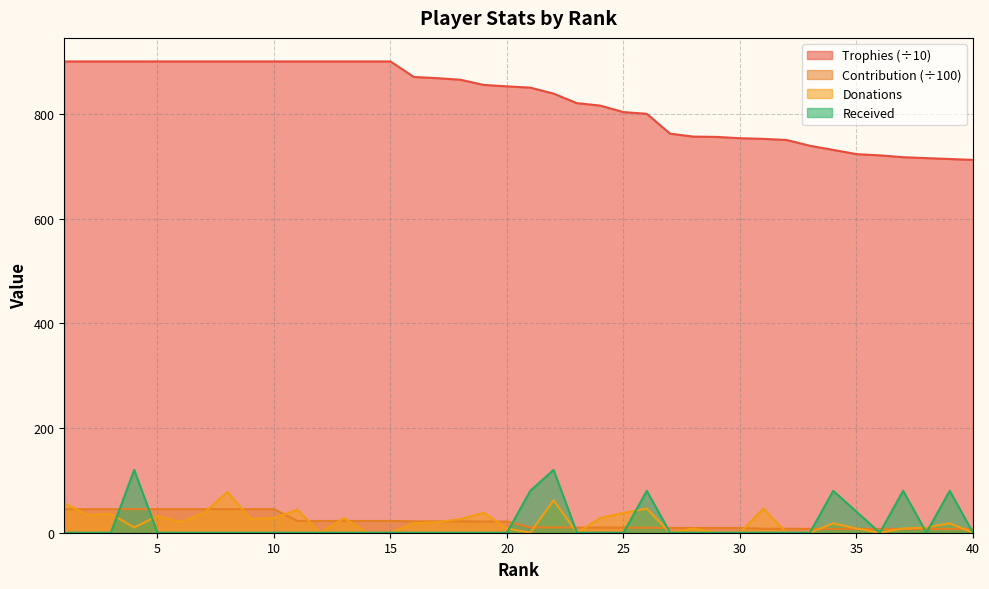

List the series in order of their peak value, highest first.

Trophies (÷10), Received, Donations, Contribution (÷100)